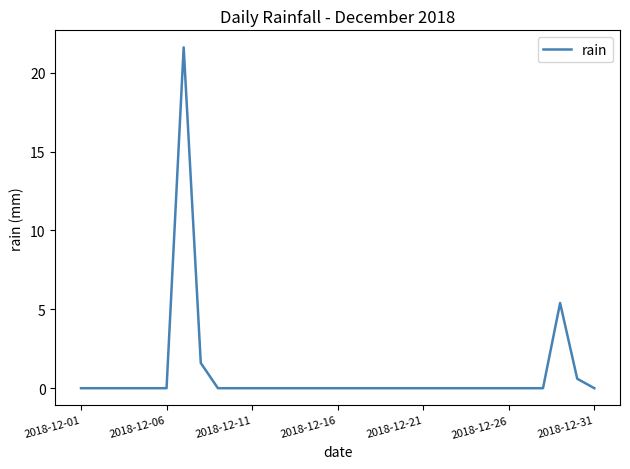

What is the maximum value shown in the chart?

21.6